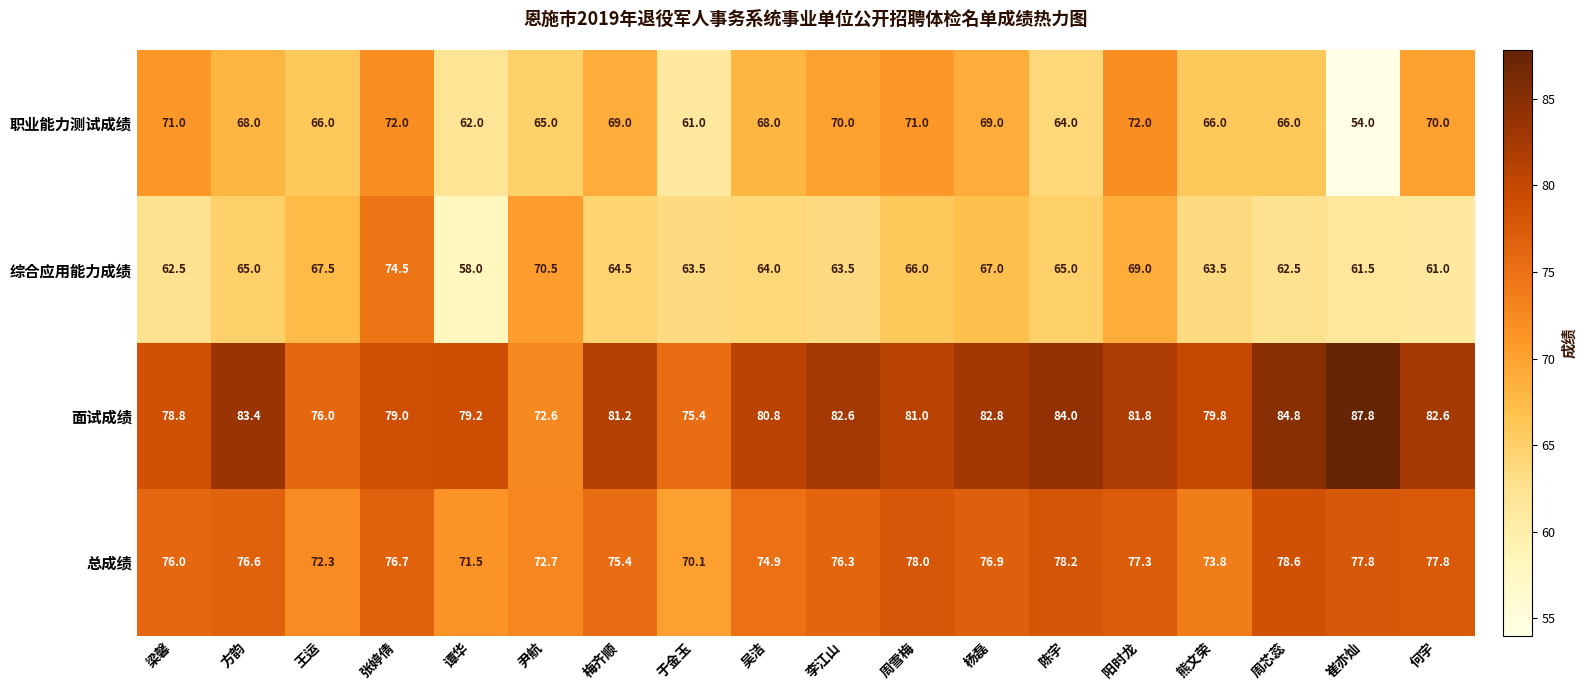

Which series changed the most between 方韵 and 李江山?

职业能力测试成绩